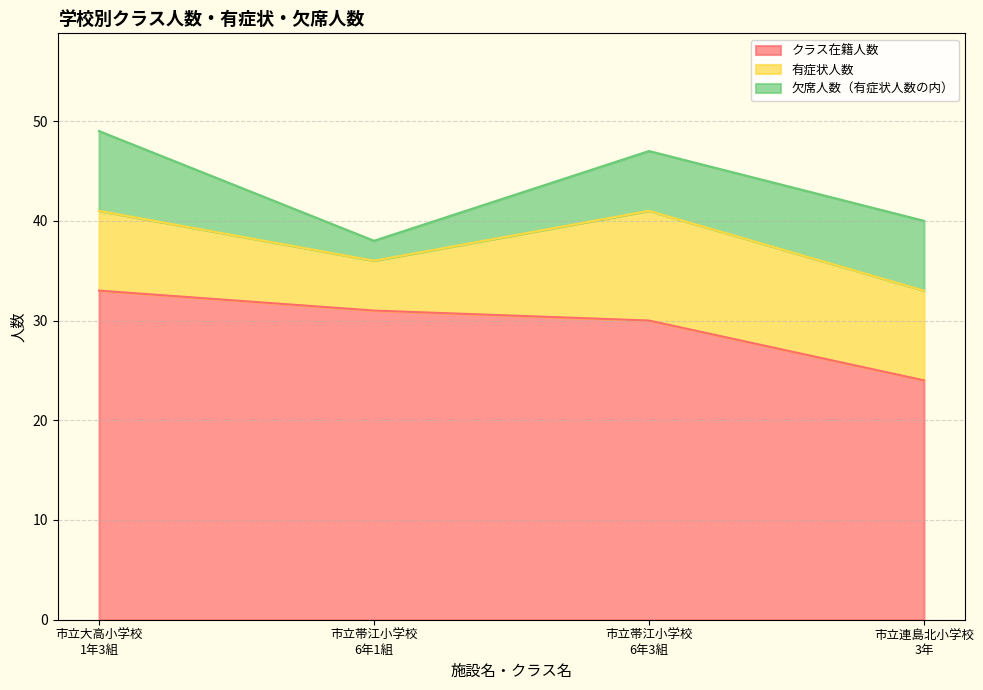

Which category has the lowest value across all series?

市立帯江小学校
6年1組